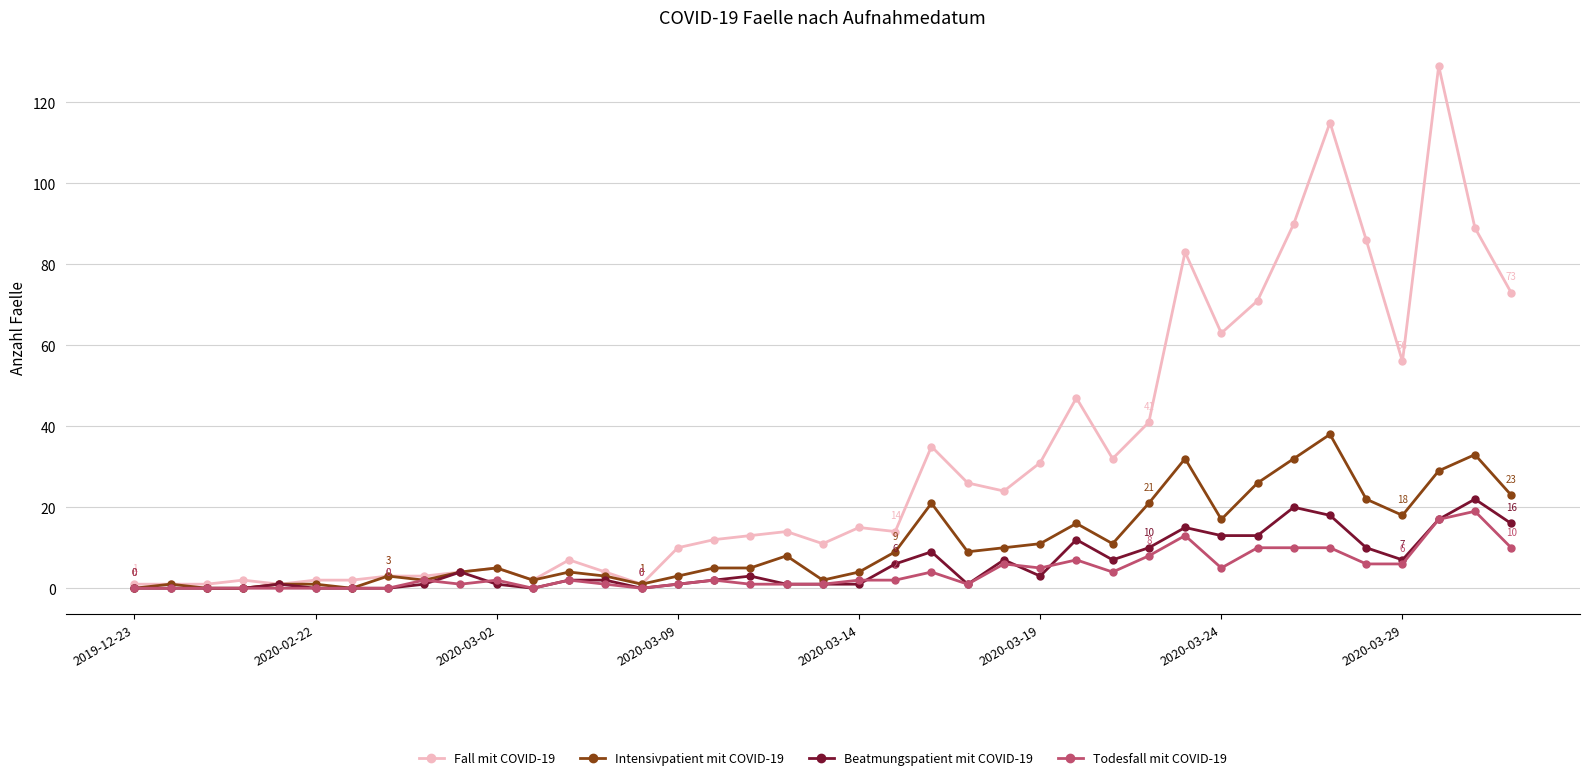

True or false: Todesfall mit COVID-19 has more than 1 interior local peaks.

True